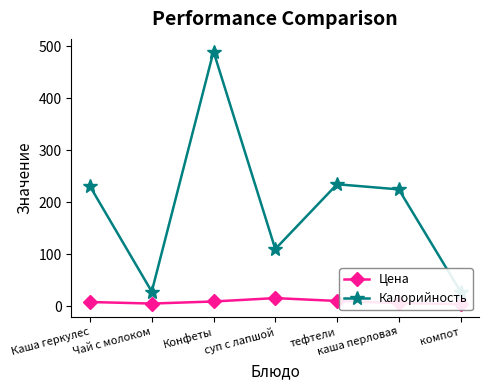

Where is Калорийность nearest to the value 258?

тефтели